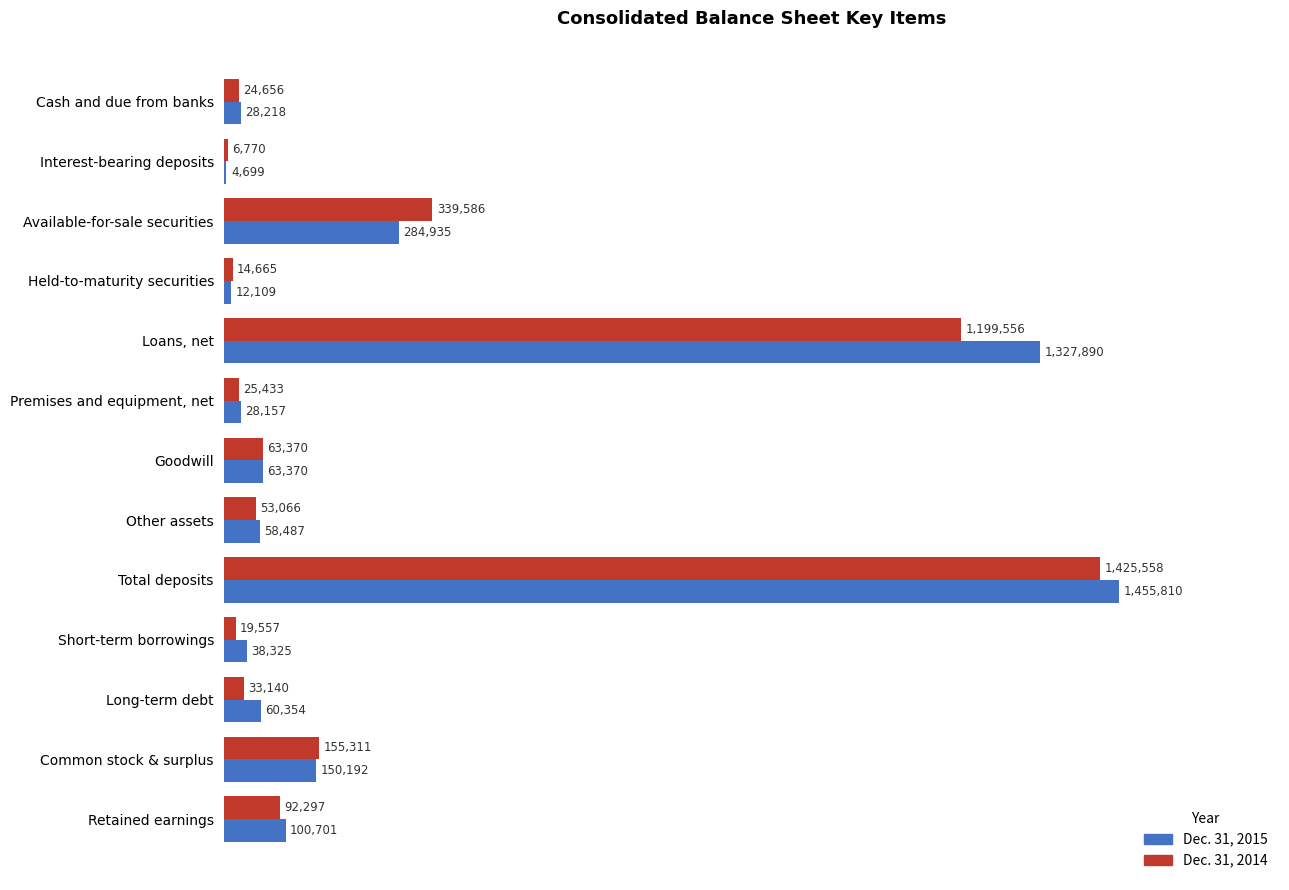

Which series has the largest total across all categories?

Dec. 31, 2015